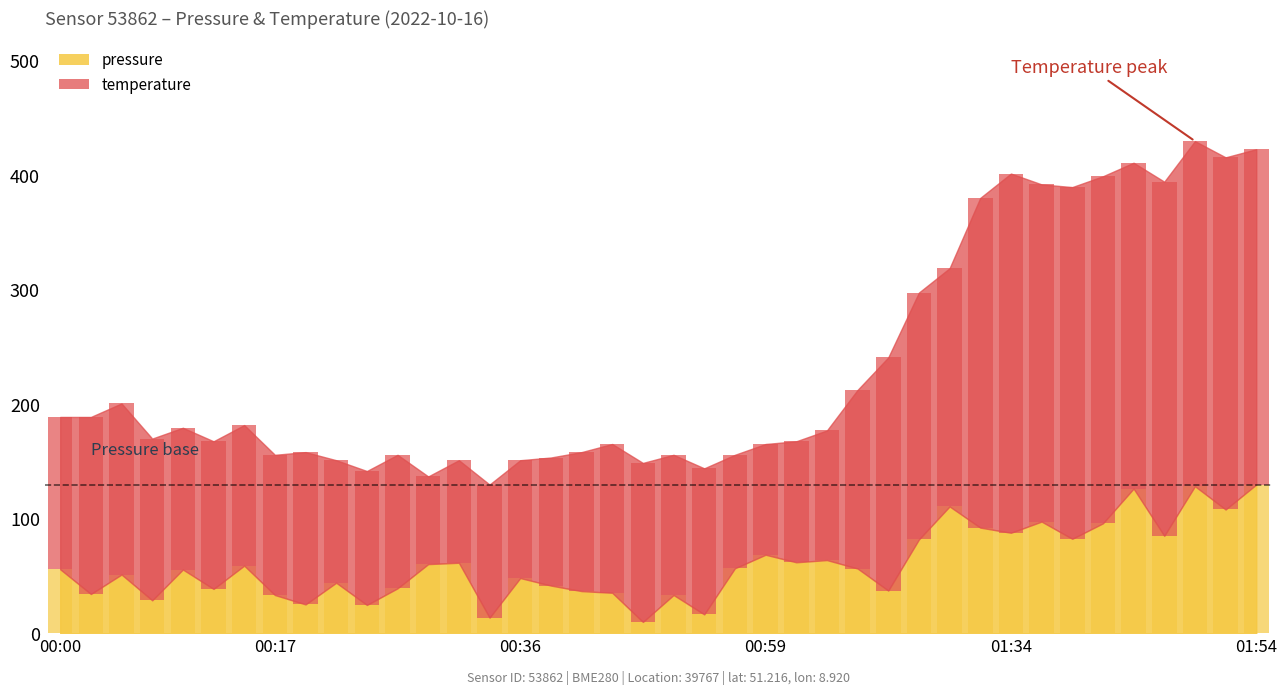

The value of temperature at 00:27 is 116.6. True or false?

True